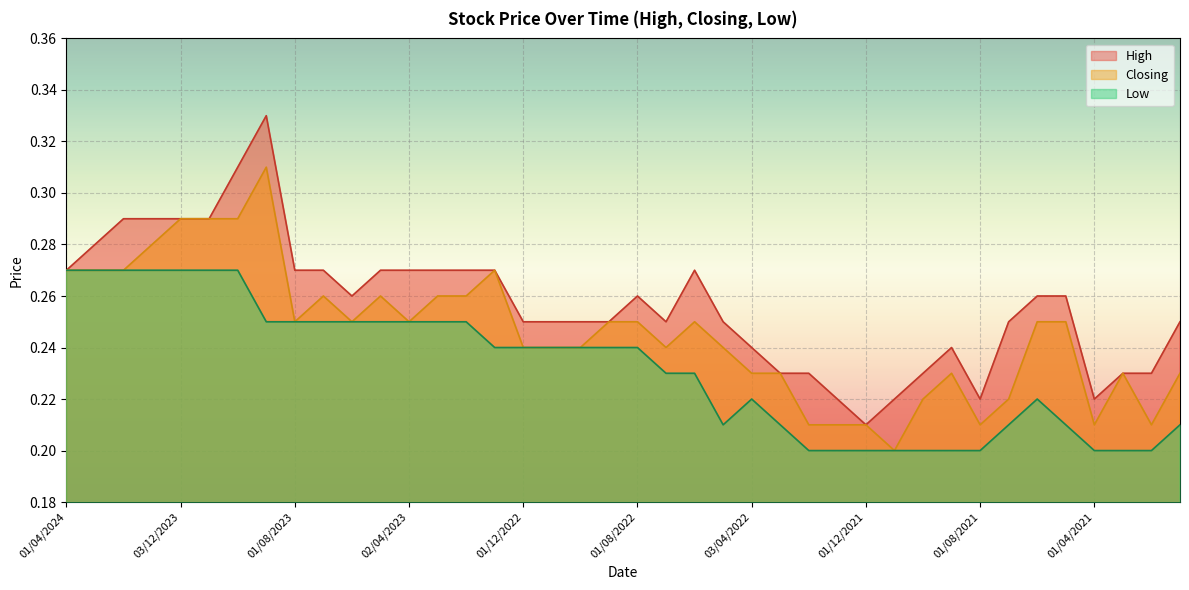

True or false: High and Low cross at least once.

False